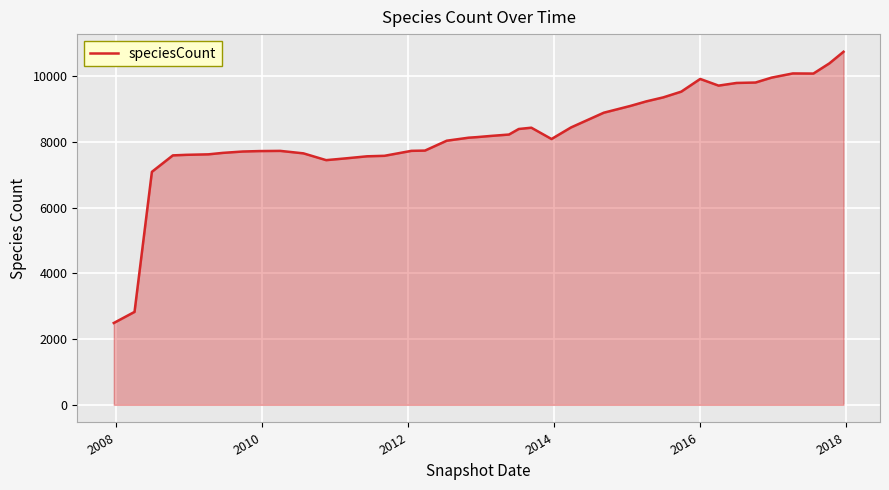

What is the sum of all values?

330206